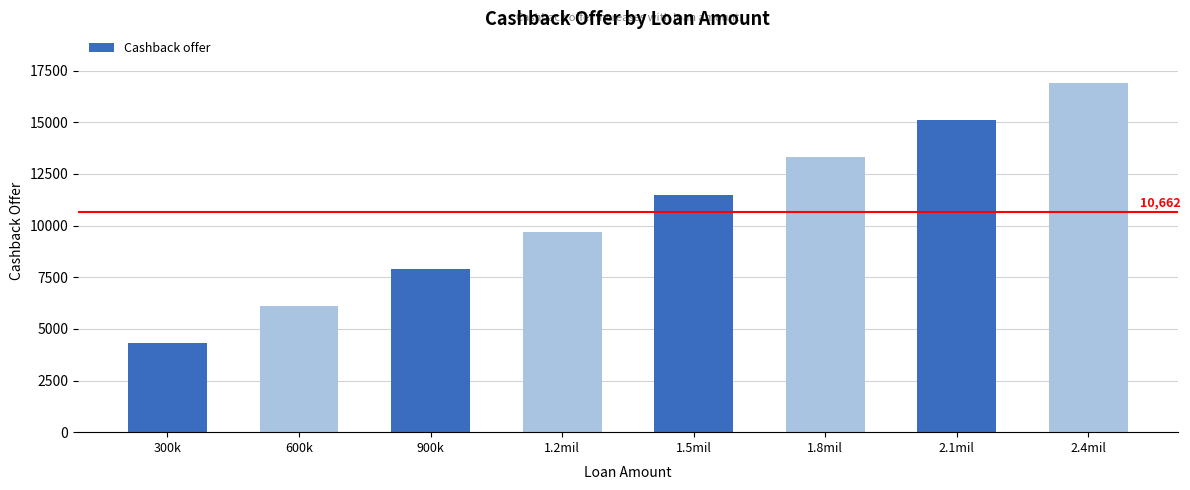

Reading left to right, what are all the values shown in this chart?

300k=4300	600k=6100	900k=7900	1.2mil=9700	1.5mil=11500	1.8mil=13300	2.1mil=15100	2.4mil=16900